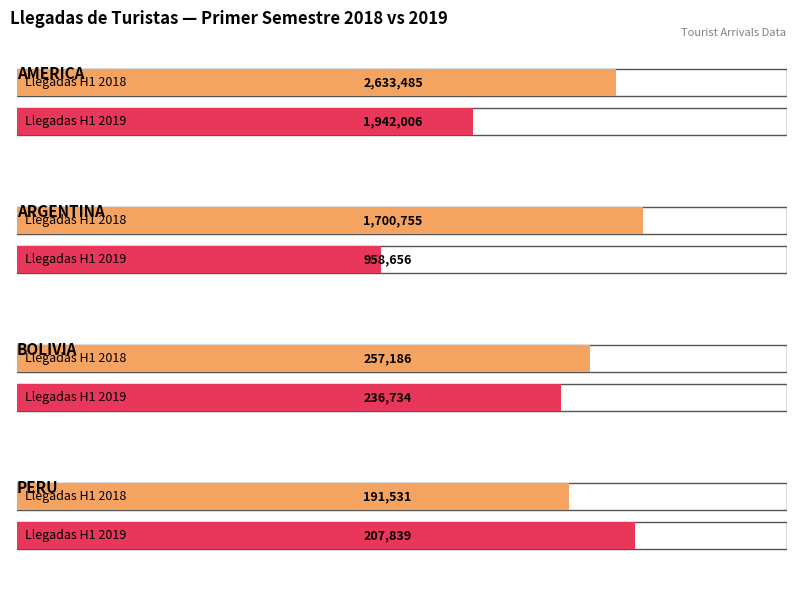

True or false: NEGOCIOS has a value of 290712.4 at AMERICA 2019.

False